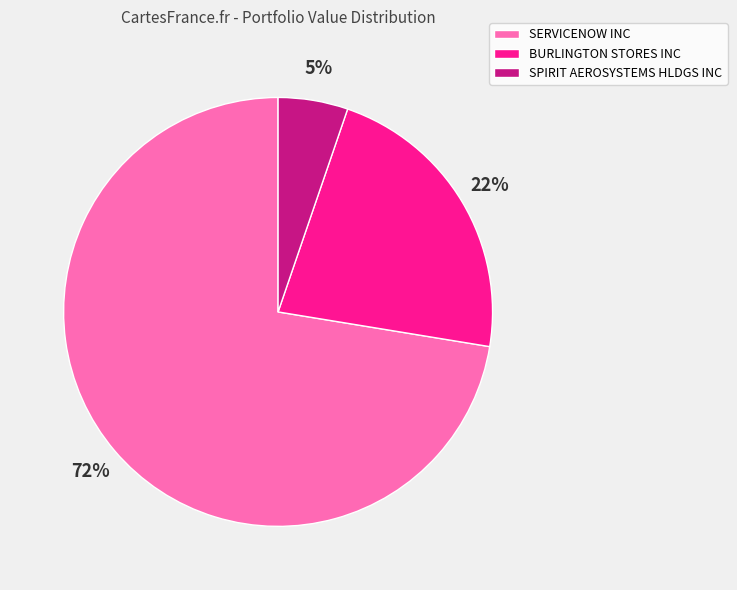

To the nearest percent, what percentage of the pie is SPIRIT AEROSYSTEMS HLDGS INC?

5%